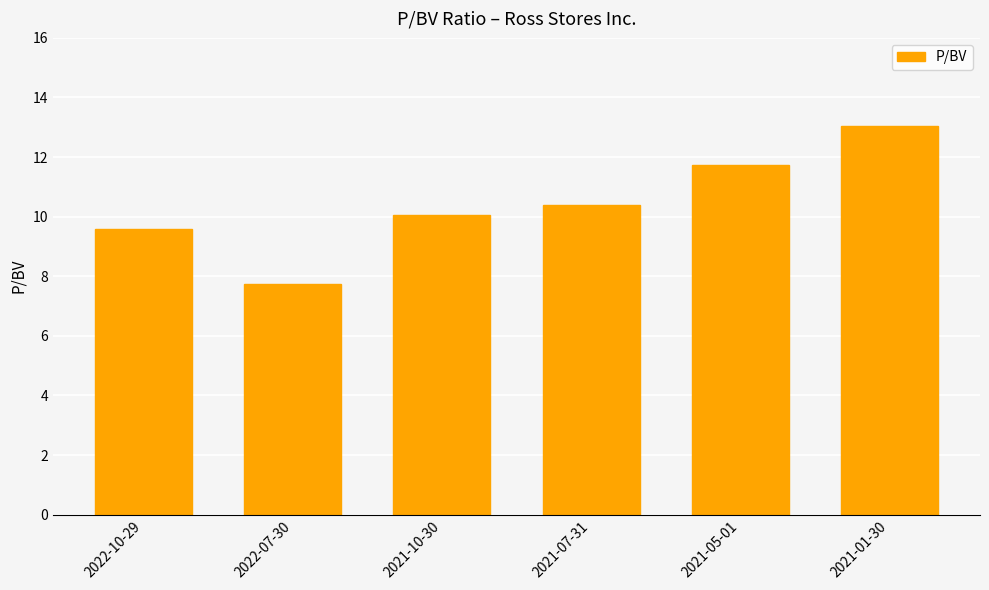

Are the bars grouped side by side (vs. stacked)?

No